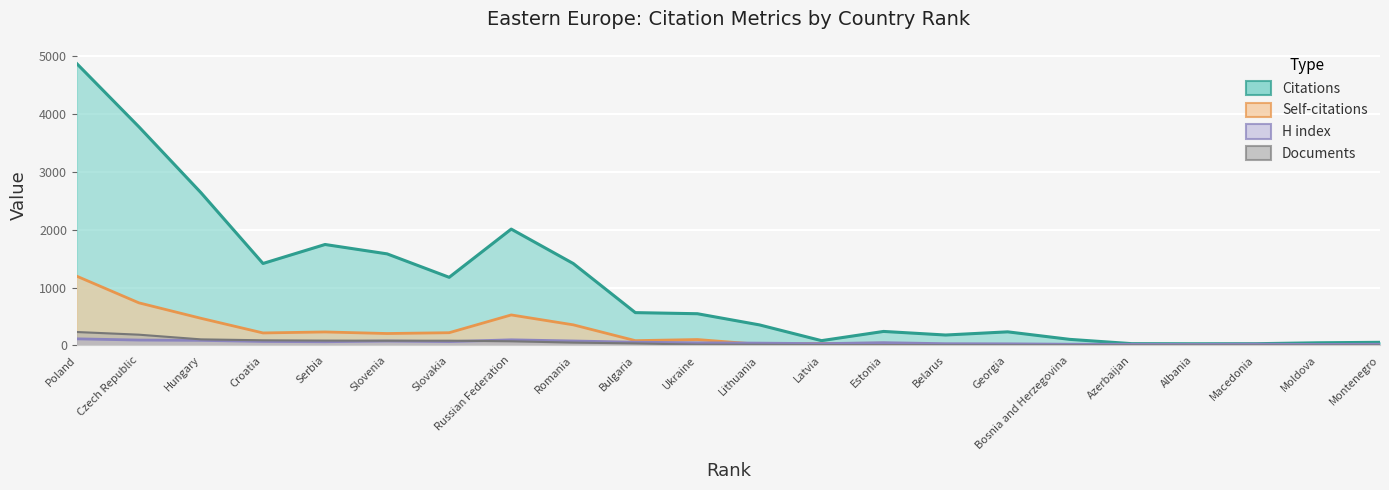

Which has a higher value, Ukraine or Croatia?

Croatia